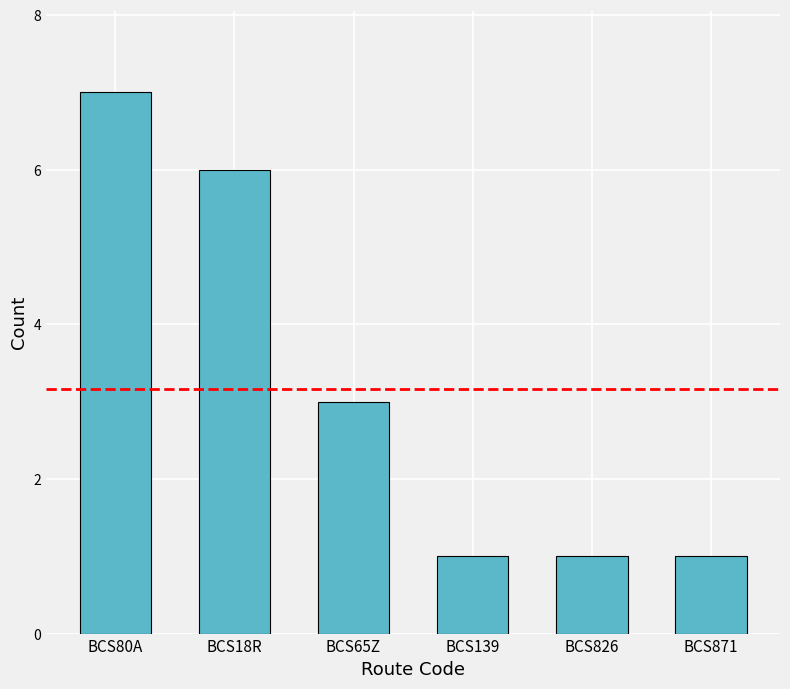

What is the sum of all values?

19